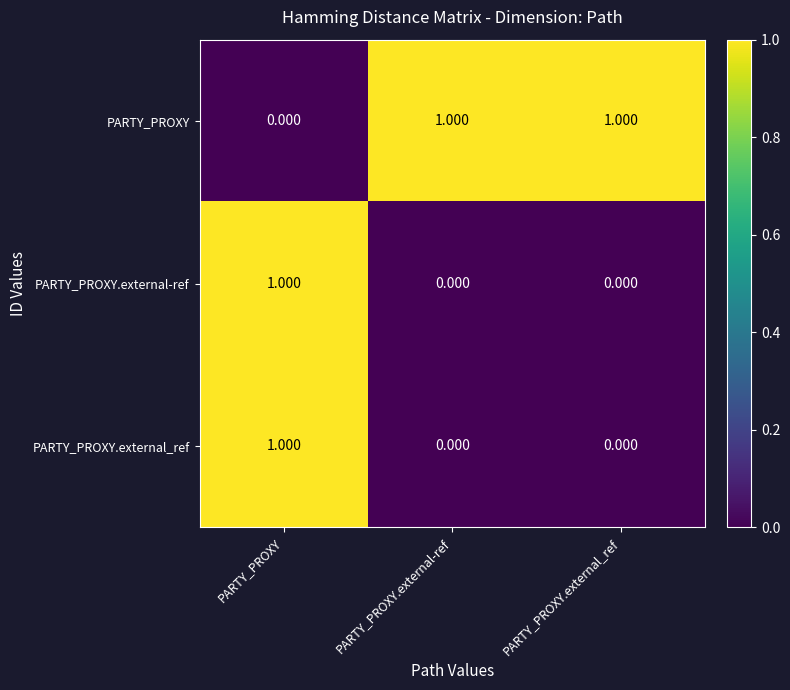

At which category is the sum across all series the highest?

PARTY_PROXY